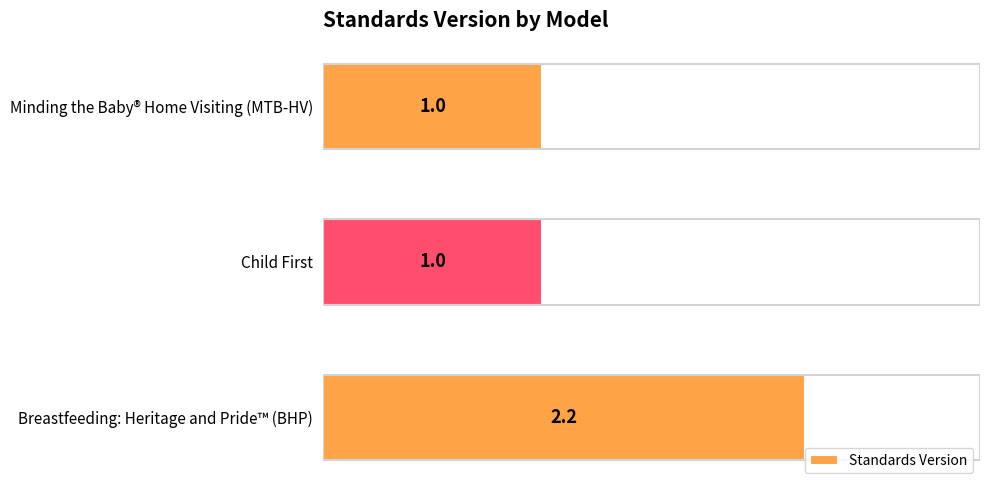

What is the ratio of the value at Child First to the value at Breastfeeding: Heritage and Pride™ (BHP)?

0.5